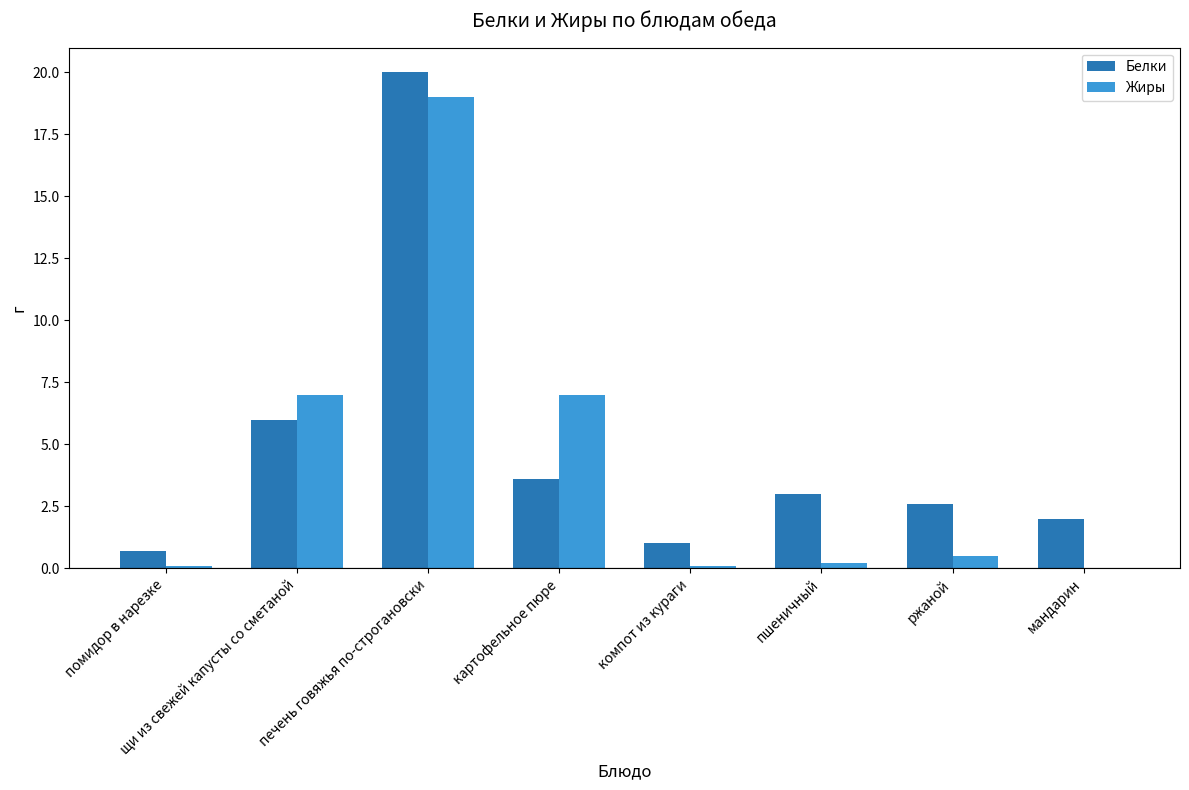

Which series changed the most between щи из свежей капусты со сметаной and пшеничный?

Жиры